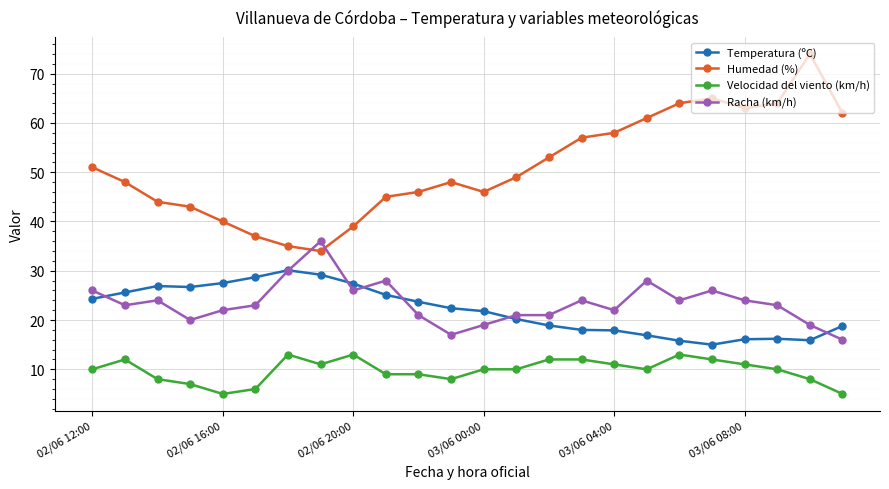

List the series in order of their peak value, lowest first.

Velocidad del viento (km/h), Temperatura (ºC), Racha (km/h), Humedad (%)